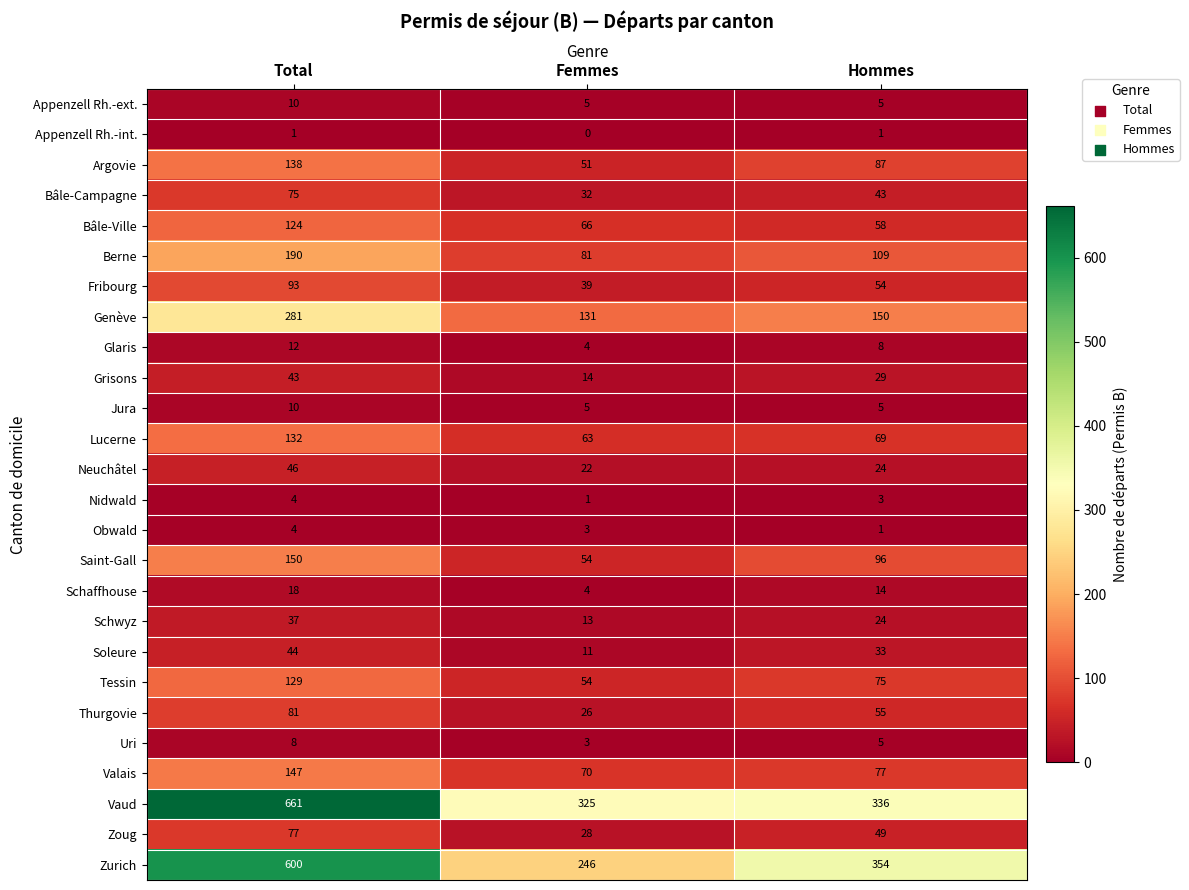

Which series has the largest range (max minus min)?

Zurich